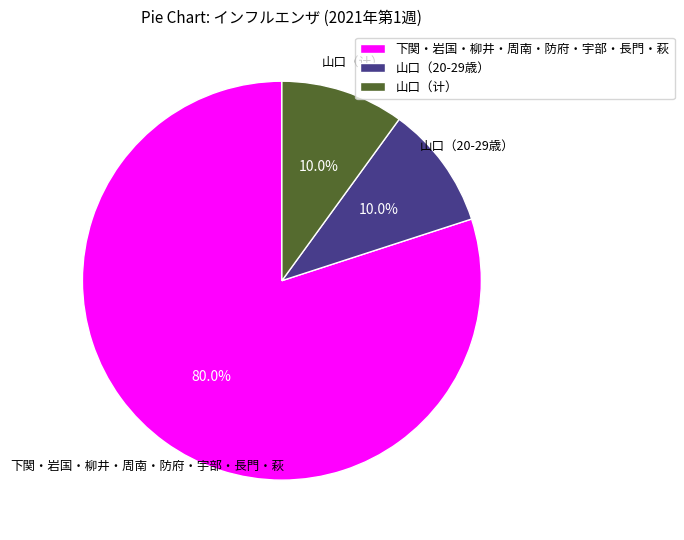

What is the largest slice in the pie chart?

下関・岩国・柳井・周南・防府・宇部・長門・萩